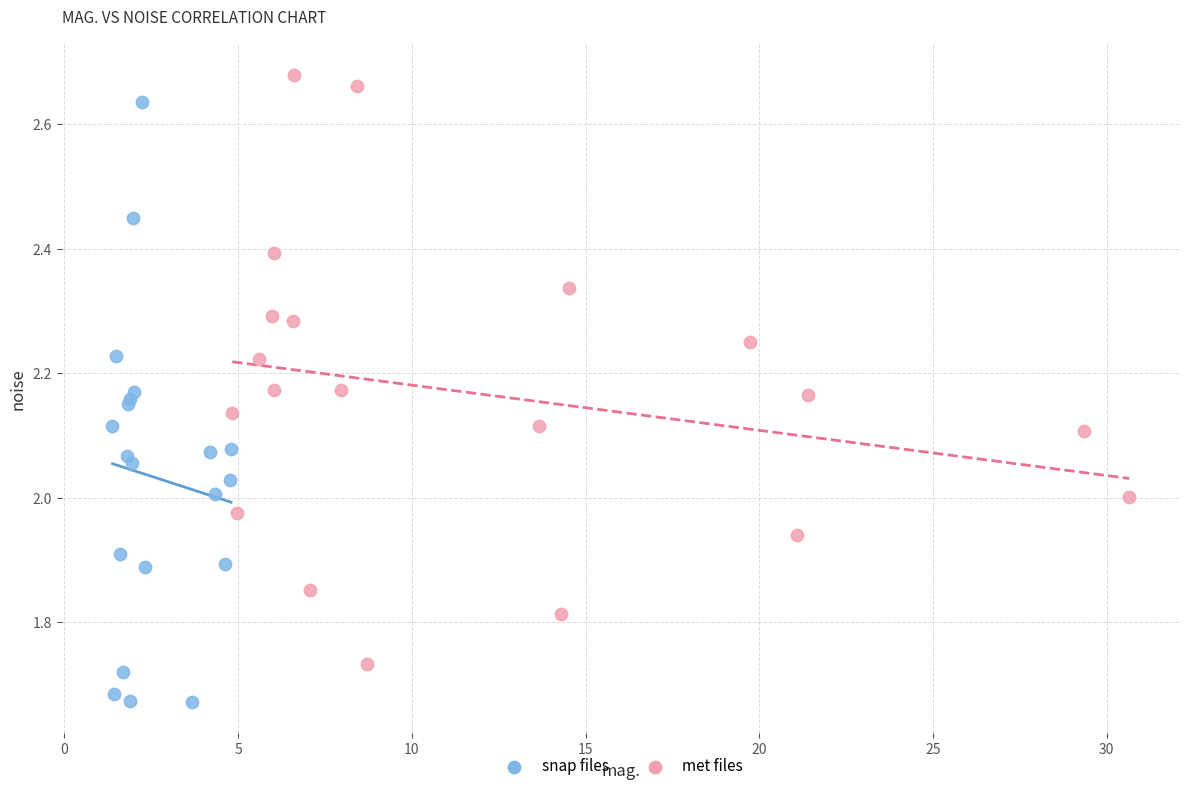

Which series reaches the minimum Y coordinate?

snap files